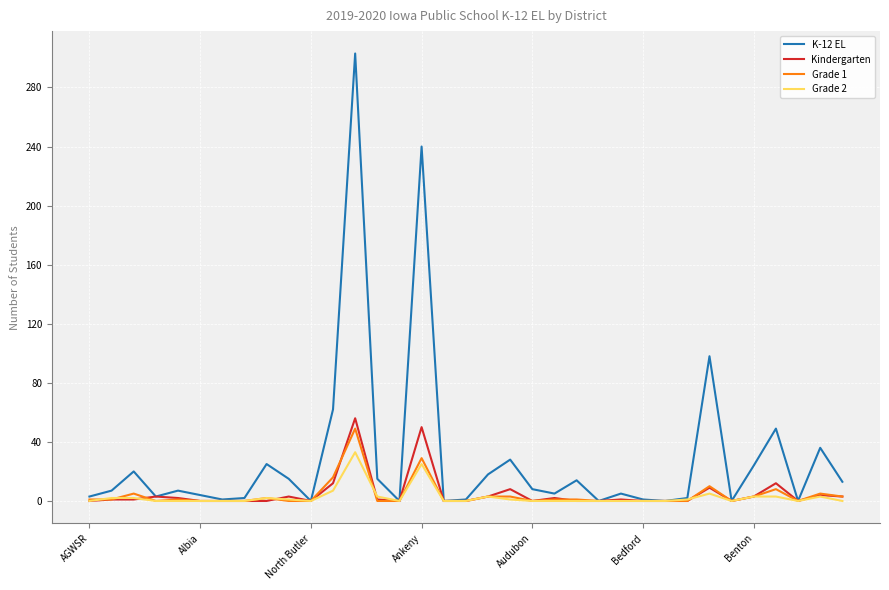

What is the maximum value shown in the chart?

303